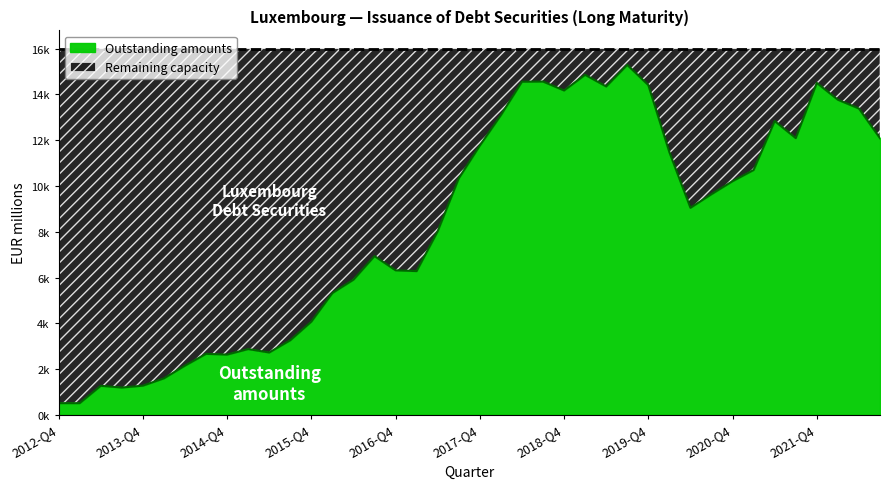

What is the smallest value displayed?

509